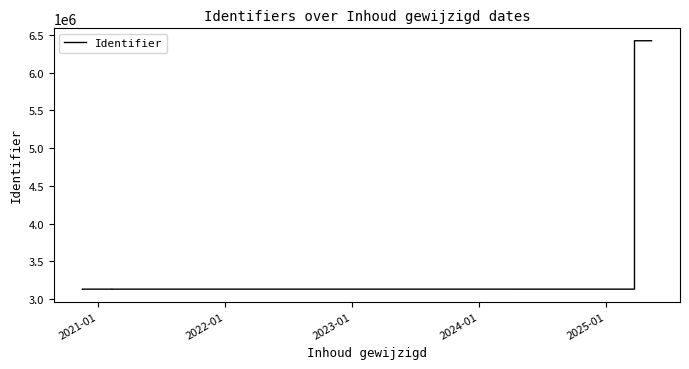

Where does the data first go above 3132451?

2025-01